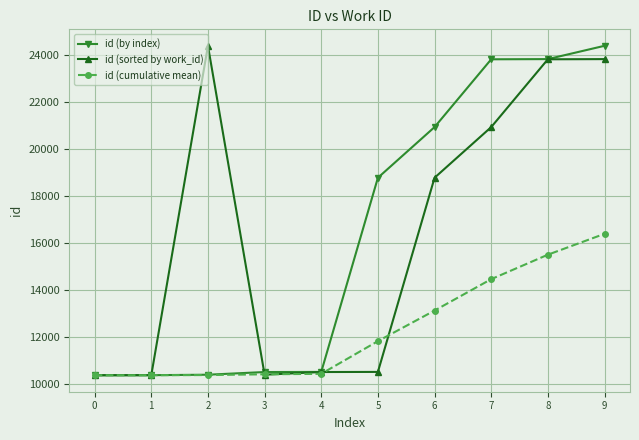

How many data points does each series have?

10